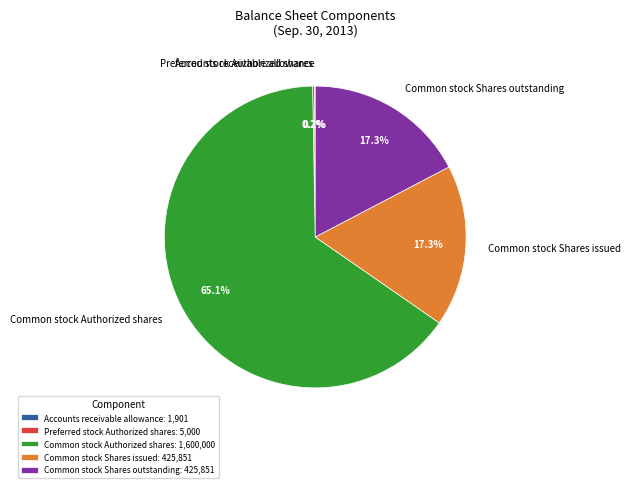

Which has a higher value, Common stock Shares issued or Common stock Authorized shares?

Common stock Authorized shares